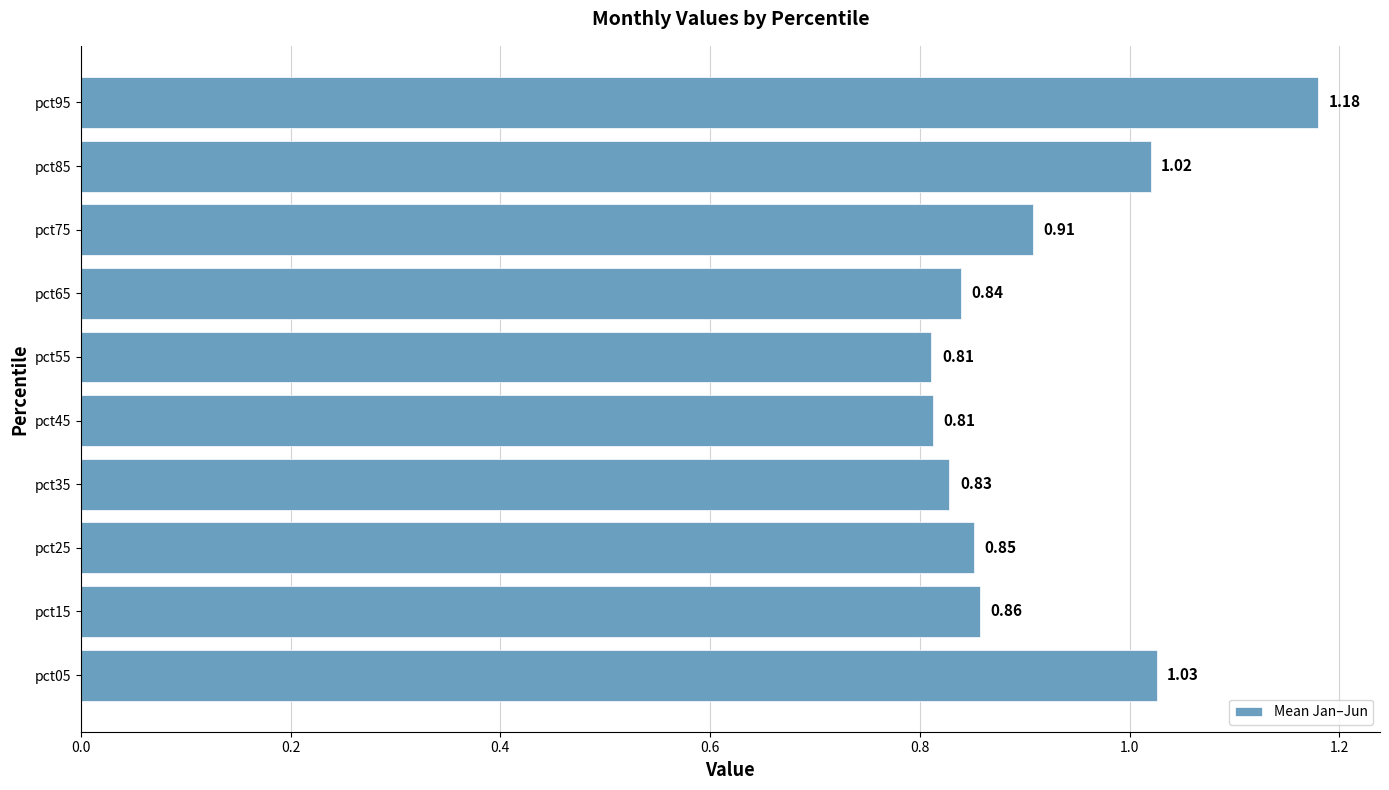

Which has a higher value, pct95 or pct55?

pct95